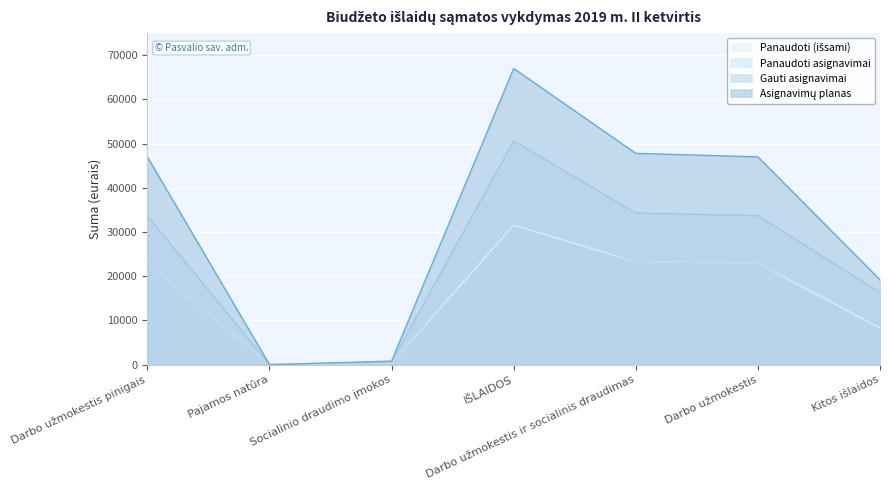

Which series has the largest total across all categories?

Asignavimų planas